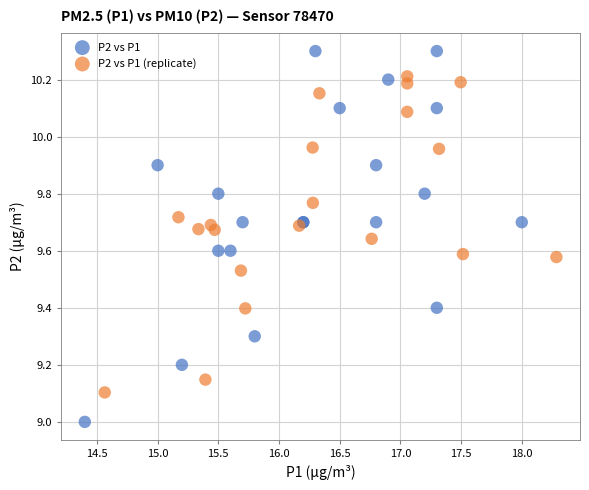

Which series contains the lowest Y value?

P2 vs P1